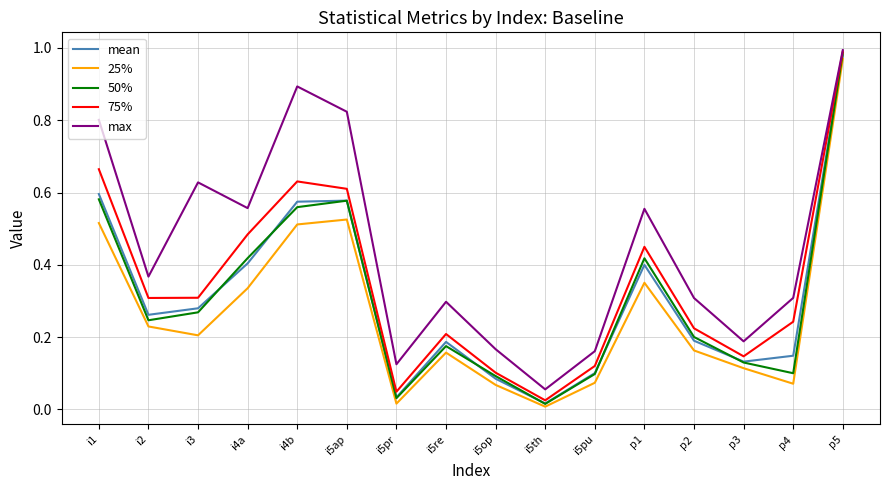

True or false: 25% and max intersect in this chart.

False